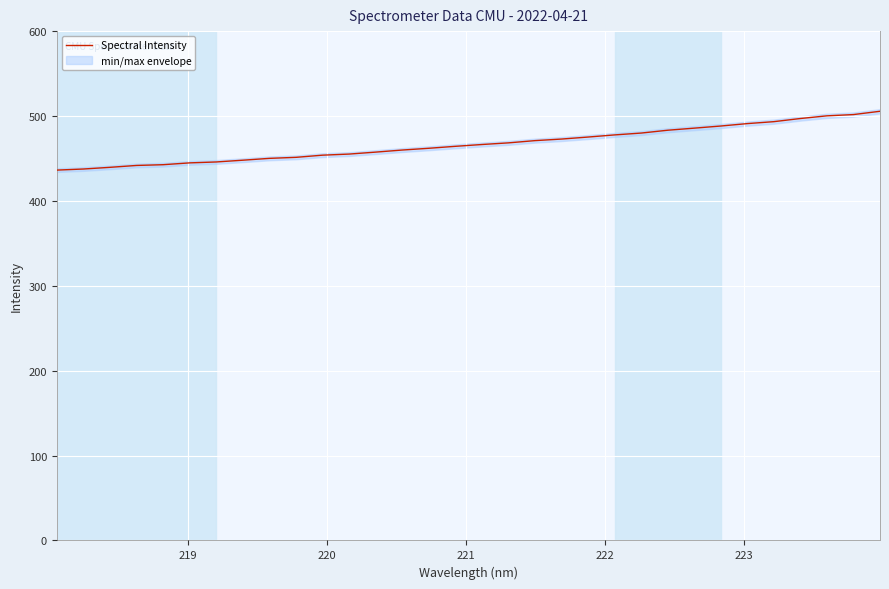

What is the smallest value displayed?

436.3